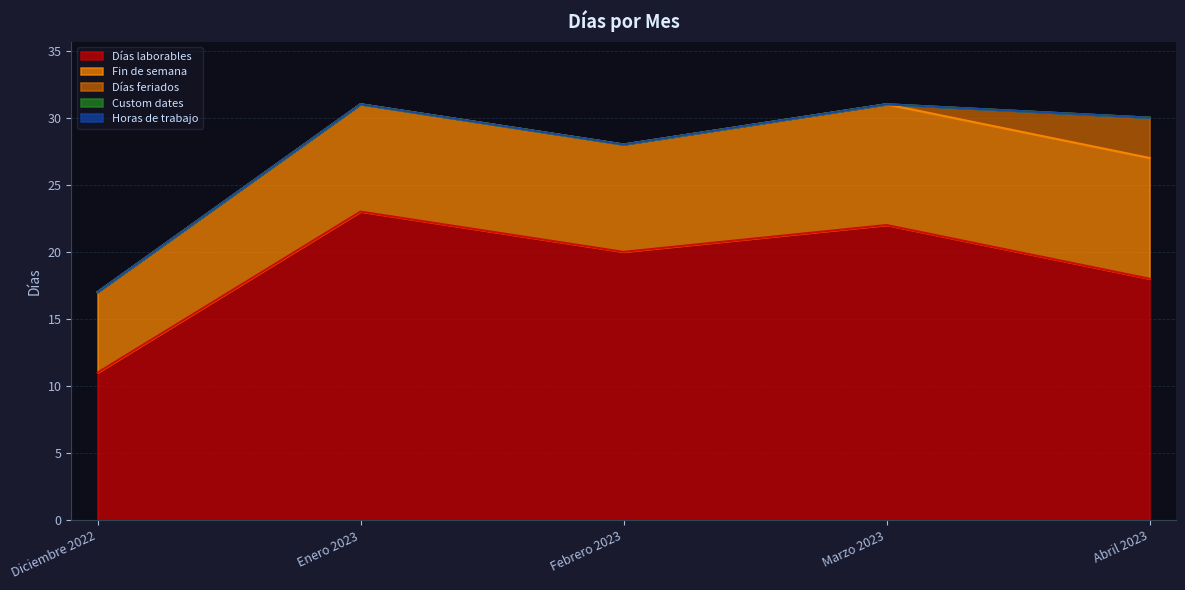

True or false: Fin de semana has a value of 8 at Febrero 2023.

True